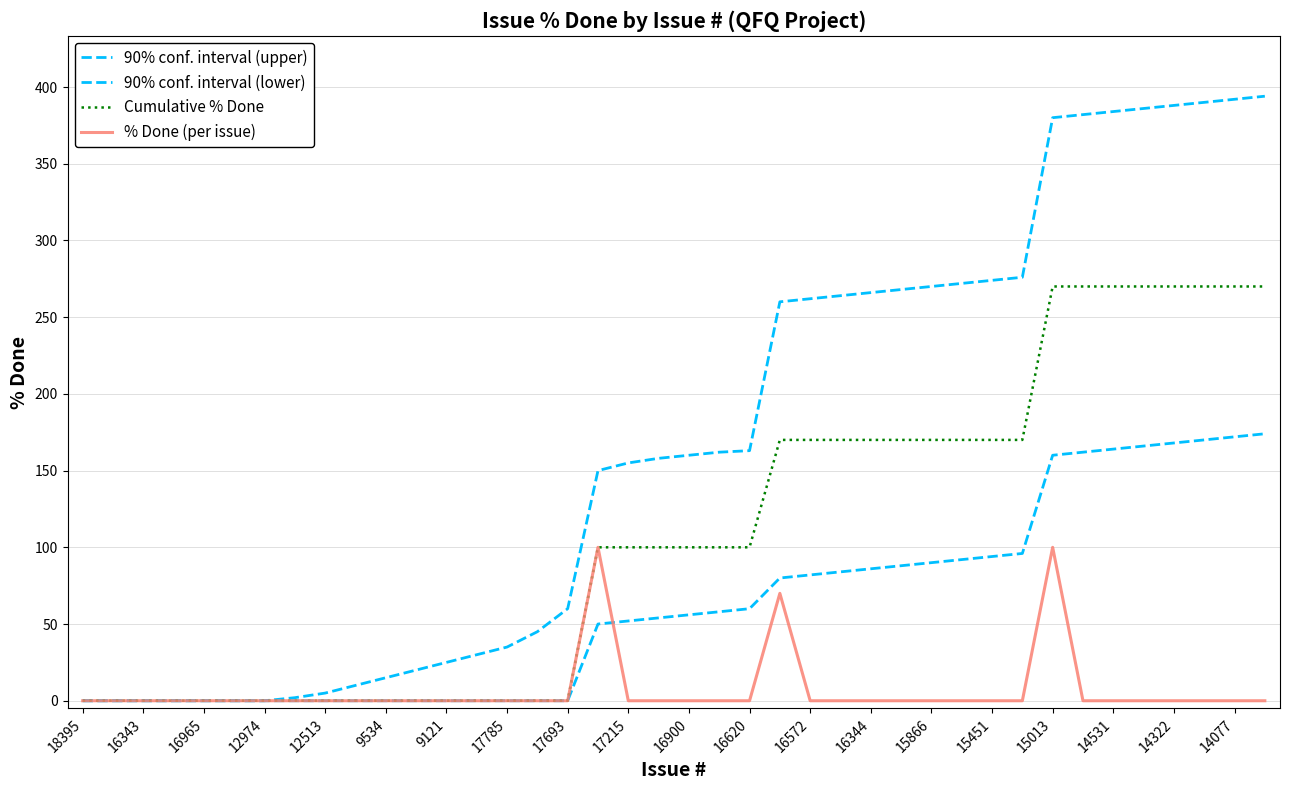

Does the chart display data point markers on the line(s)?

No